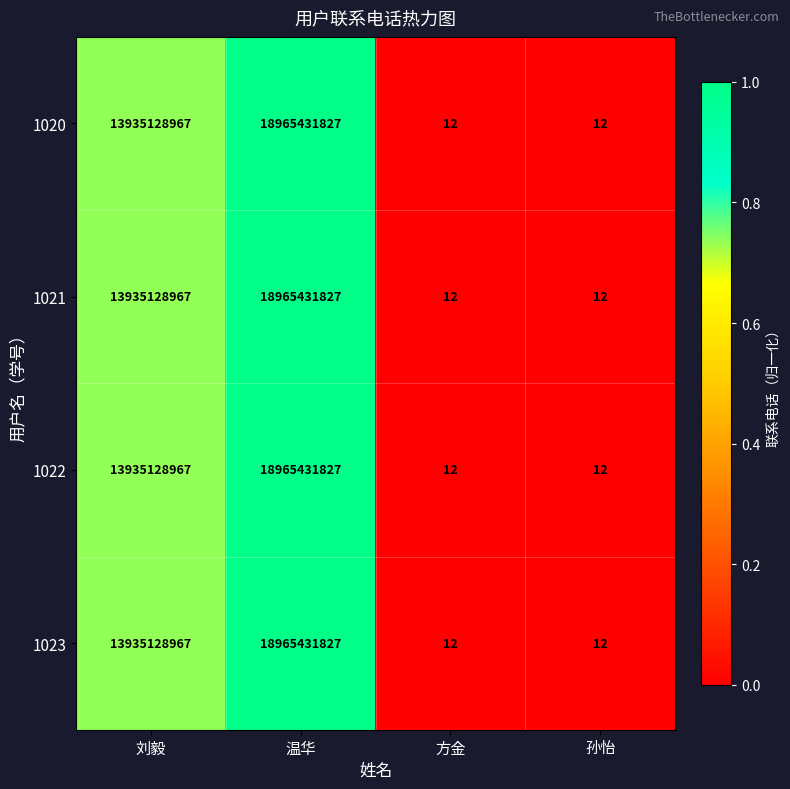

The value of 1022 at 孙怡 is 3. True or false?

False